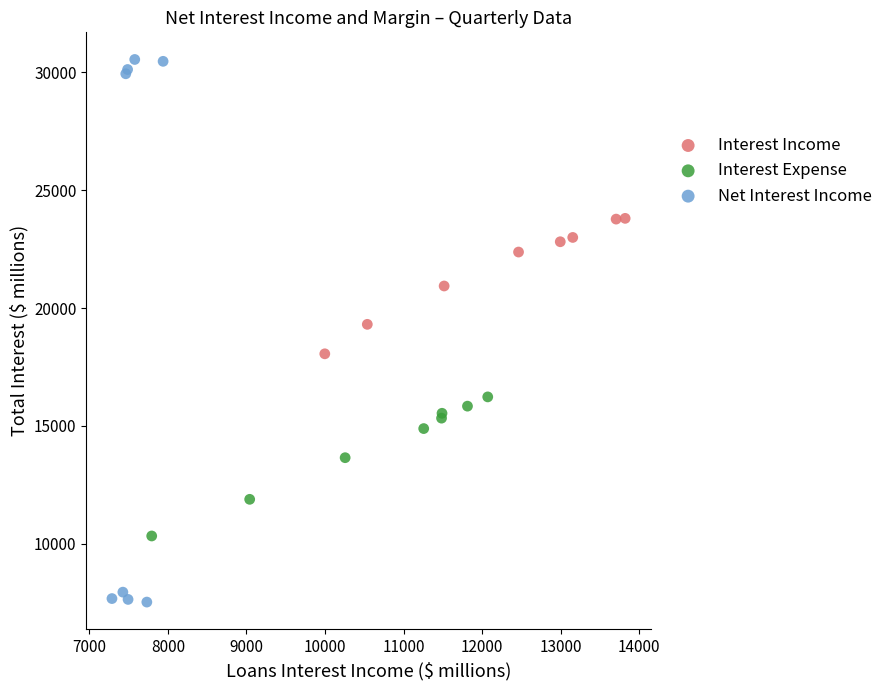

Which series has the widest spread of Y values?

Net Interest Income